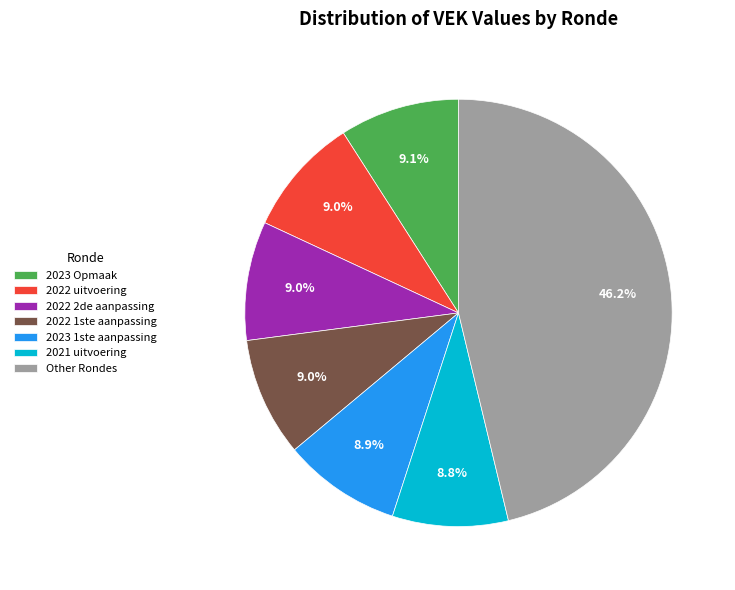

Combined, what portion of the pie is 2021 uitvoering and 2022 uitvoering?

17.8%